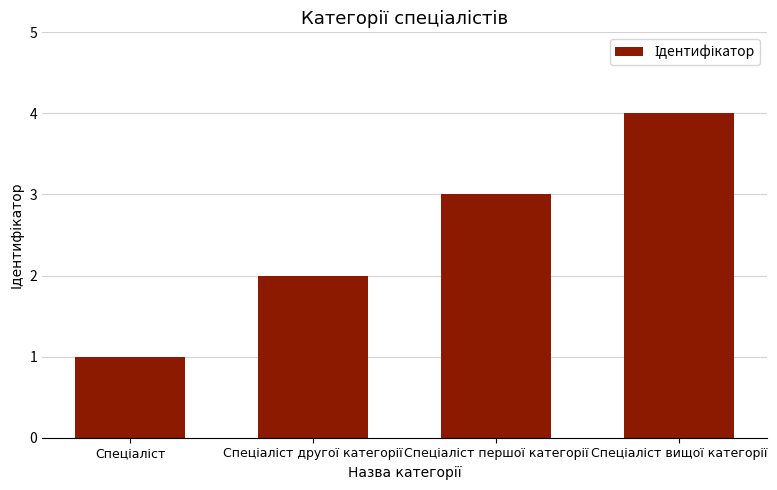

What is the difference between the second highest and minimum values?

2